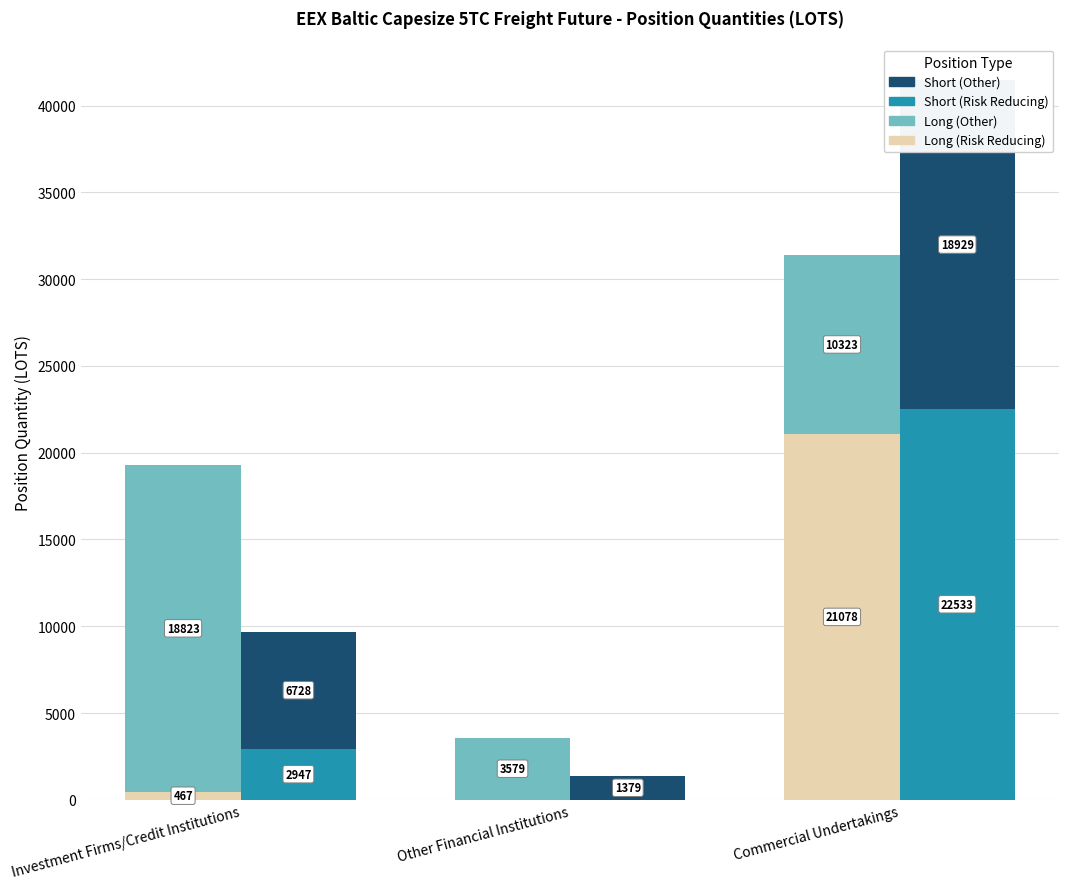

Reading left to right, transcribe all the data shown in this chart.

Long (Risk Reducing): Investment Firms/Credit Institutions=467.2	Other Financial Institutions=0.0	Commercial Undertakings=21078.0
Long (Other): Investment Firms/Credit Institutions=18823.2	Other Financial Institutions=3579.2	Commercial Undertakings=10322.6
Short (Risk Reducing): Investment Firms/Credit Institutions=2947.3	Other Financial Institutions=0.0	Commercial Undertakings=22533.0
Short (Other): Investment Firms/Credit Institutions=6728.0	Other Financial Institutions=1379.0	Commercial Undertakings=18928.6